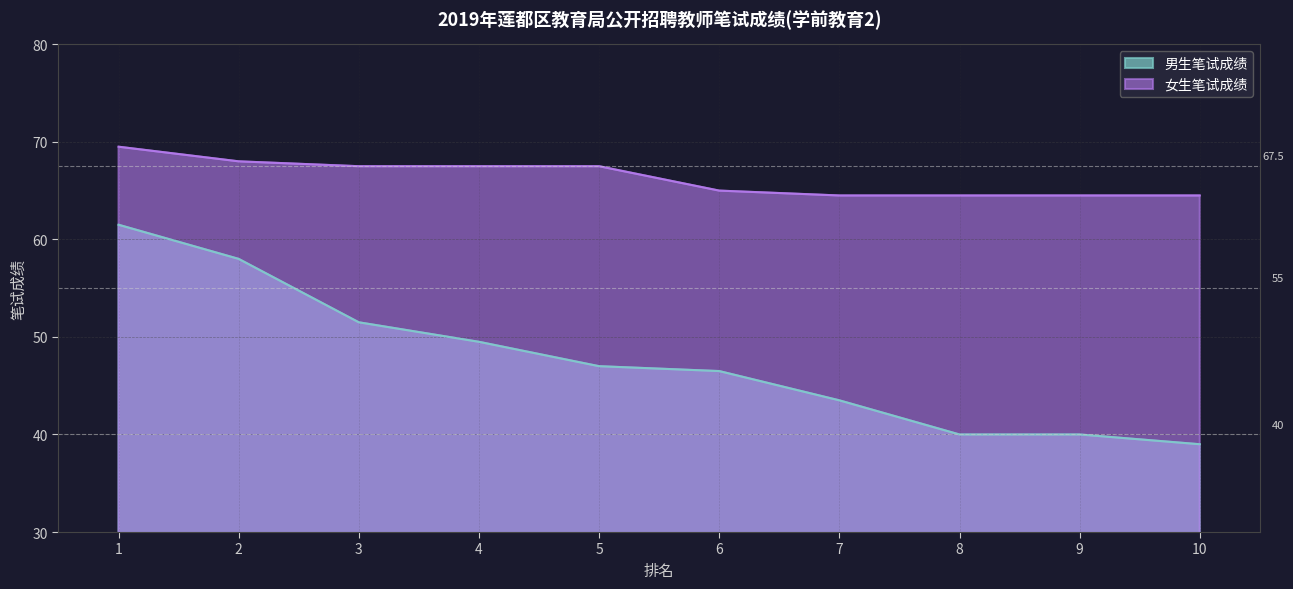

At which label is 女生笔试成绩 closest to 67?

3